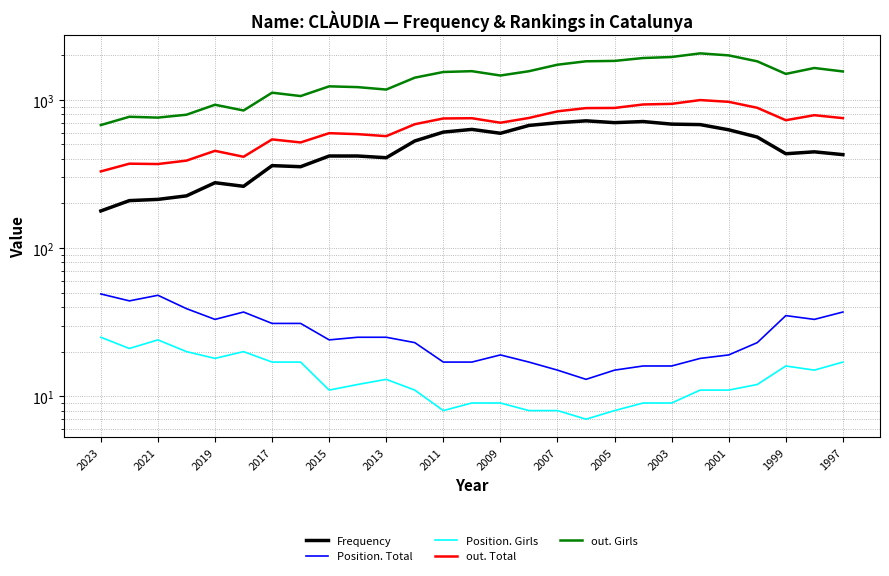

What is the difference between the maximum and minimum values in the out. Girls series?

1384